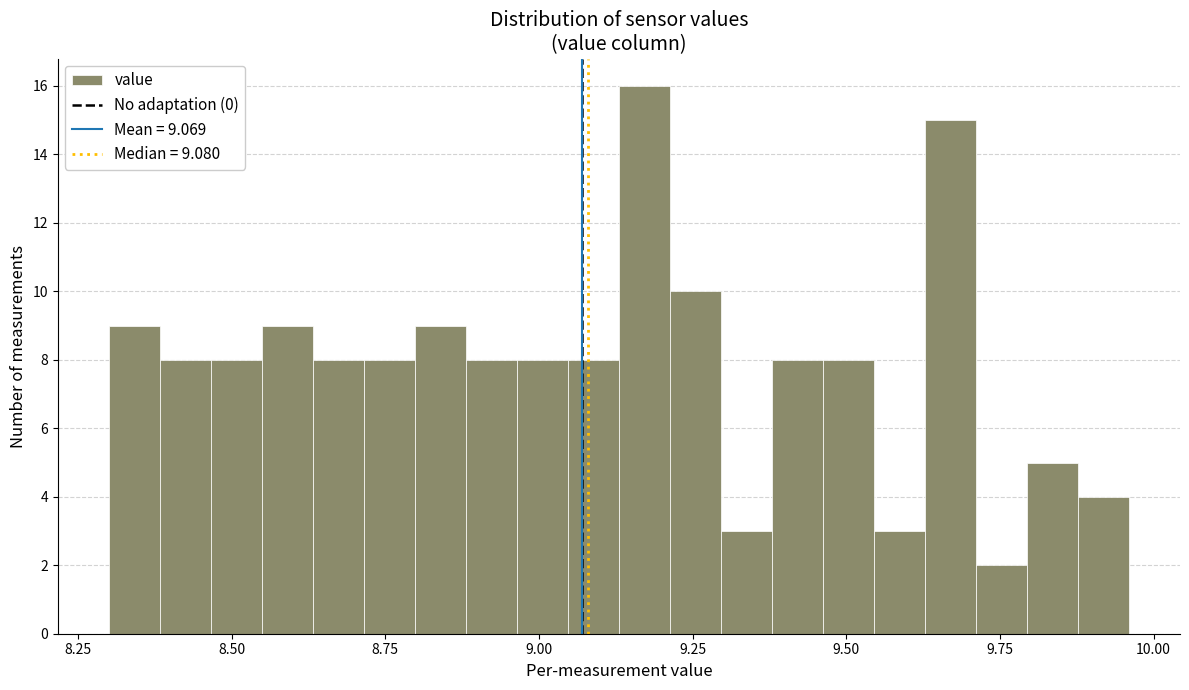

Around what value on the x-axis is the tallest bar? Give the approximate position of its centre, as read against the axis.

9.15